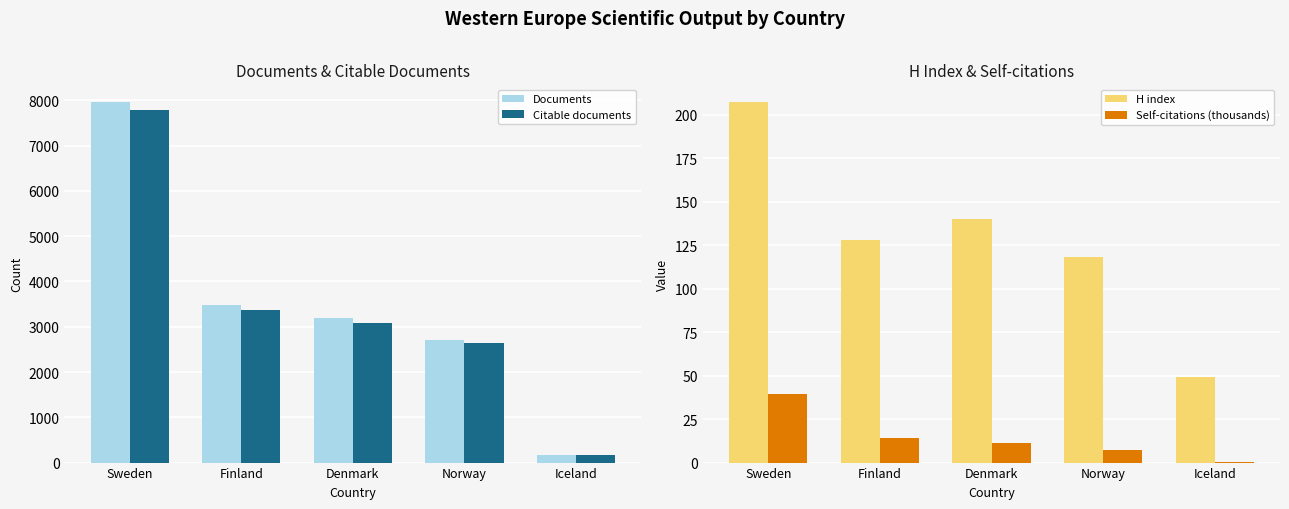

Which series has the widest spread of values?

Documents